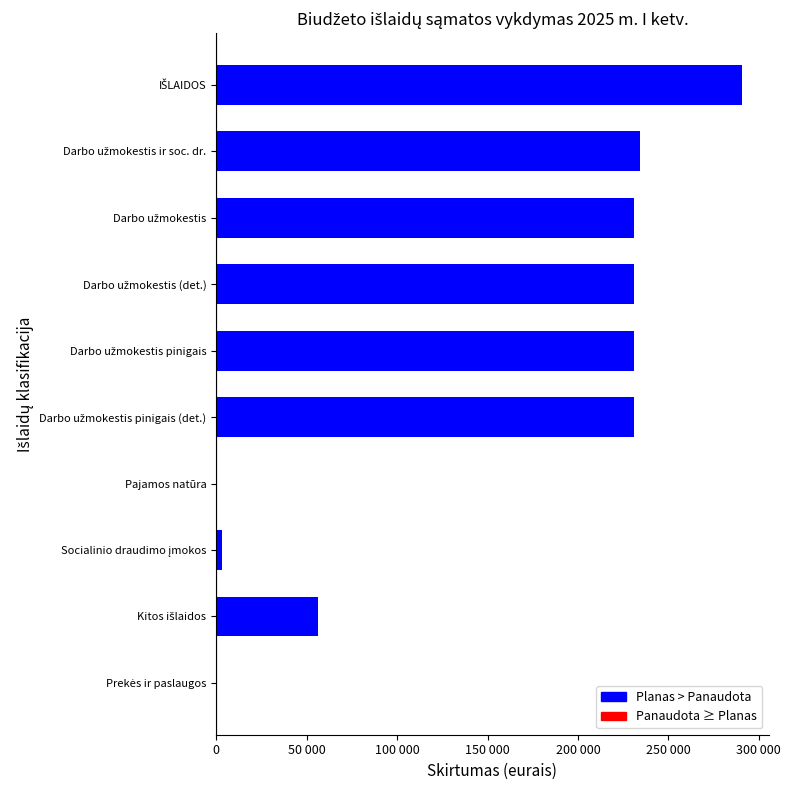

How many values in Viršija planą are above zero?

8